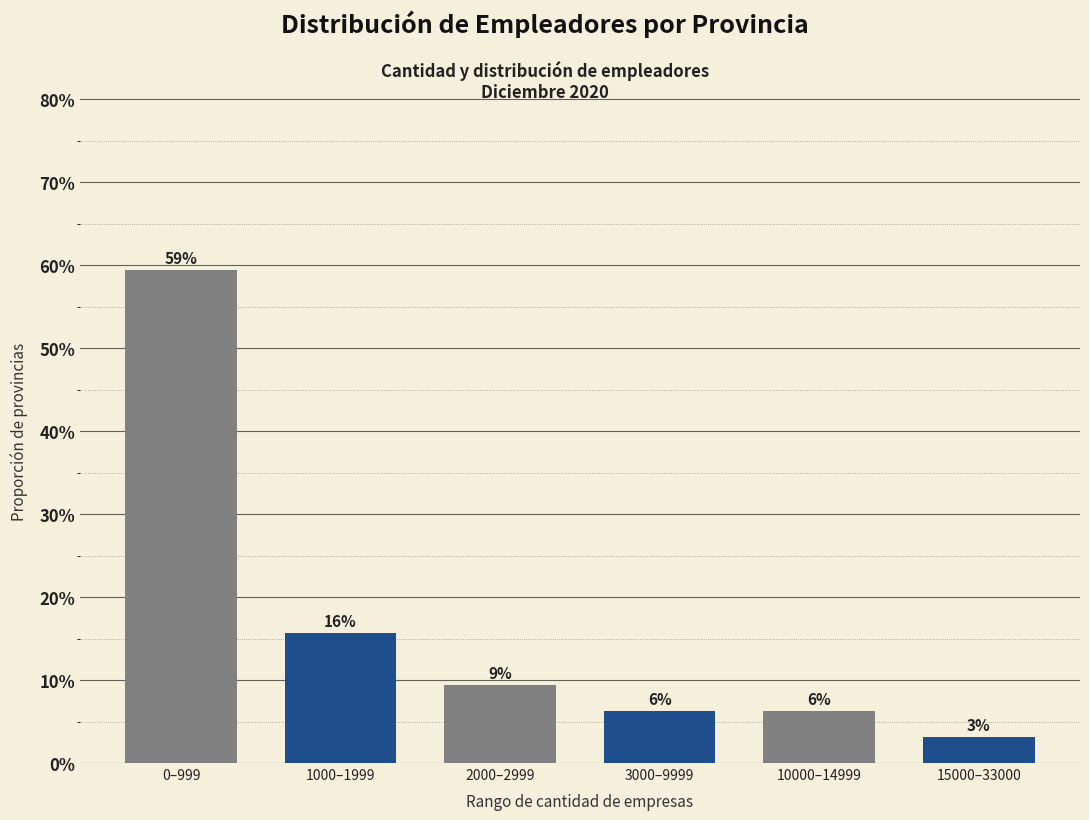

Does the chart contain any negative values?

No